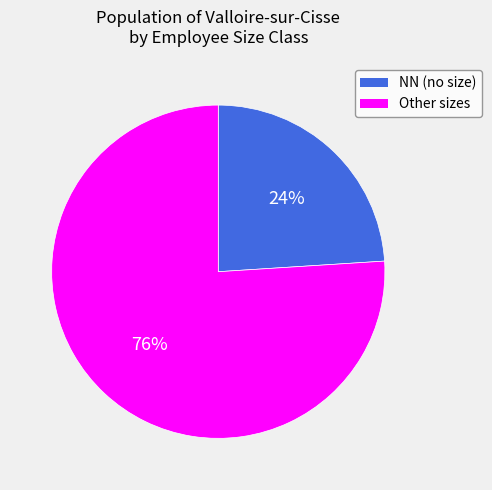

Does any single category account for the majority?

Yes